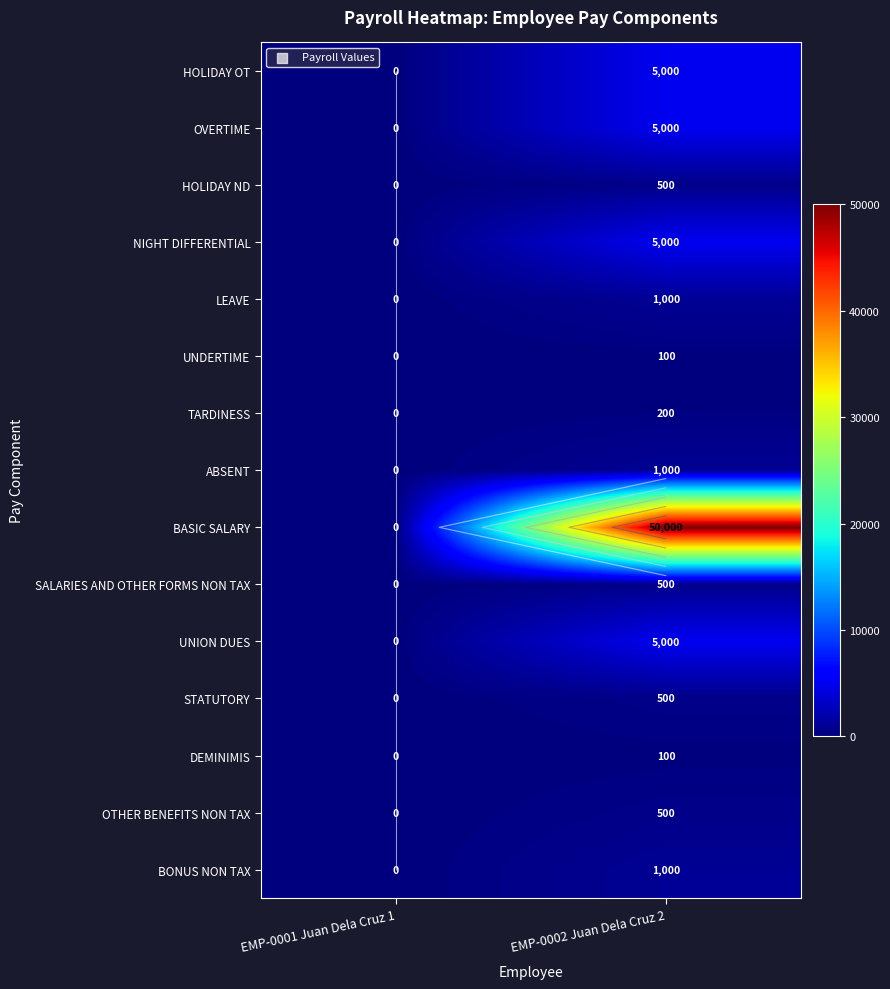

What is the sum of the STATUTORY values at EMP-0002 Juan Dela Cruz 2 and EMP-0001 Juan Dela Cruz 1?

500